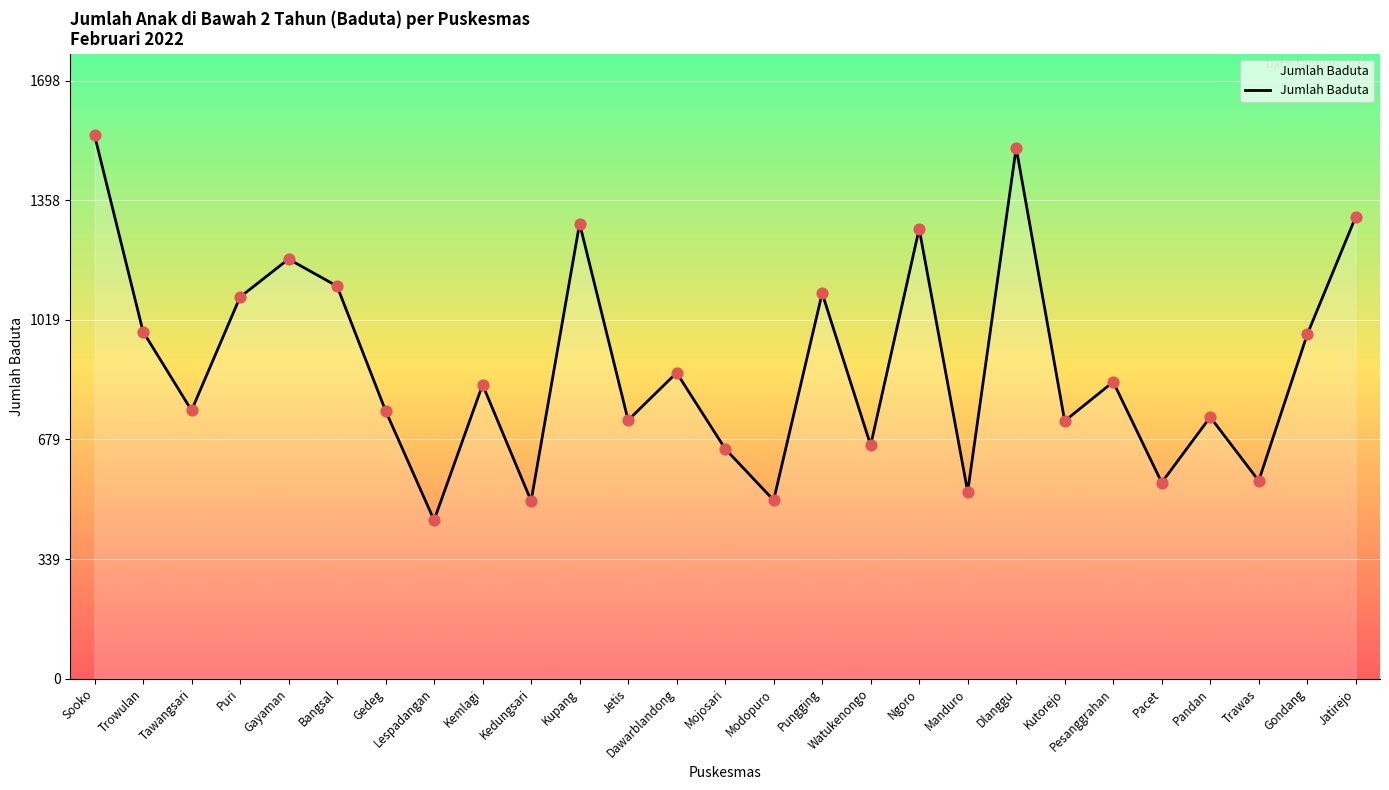

What is the change in value from Kemlagi to Kutorejo?

-103